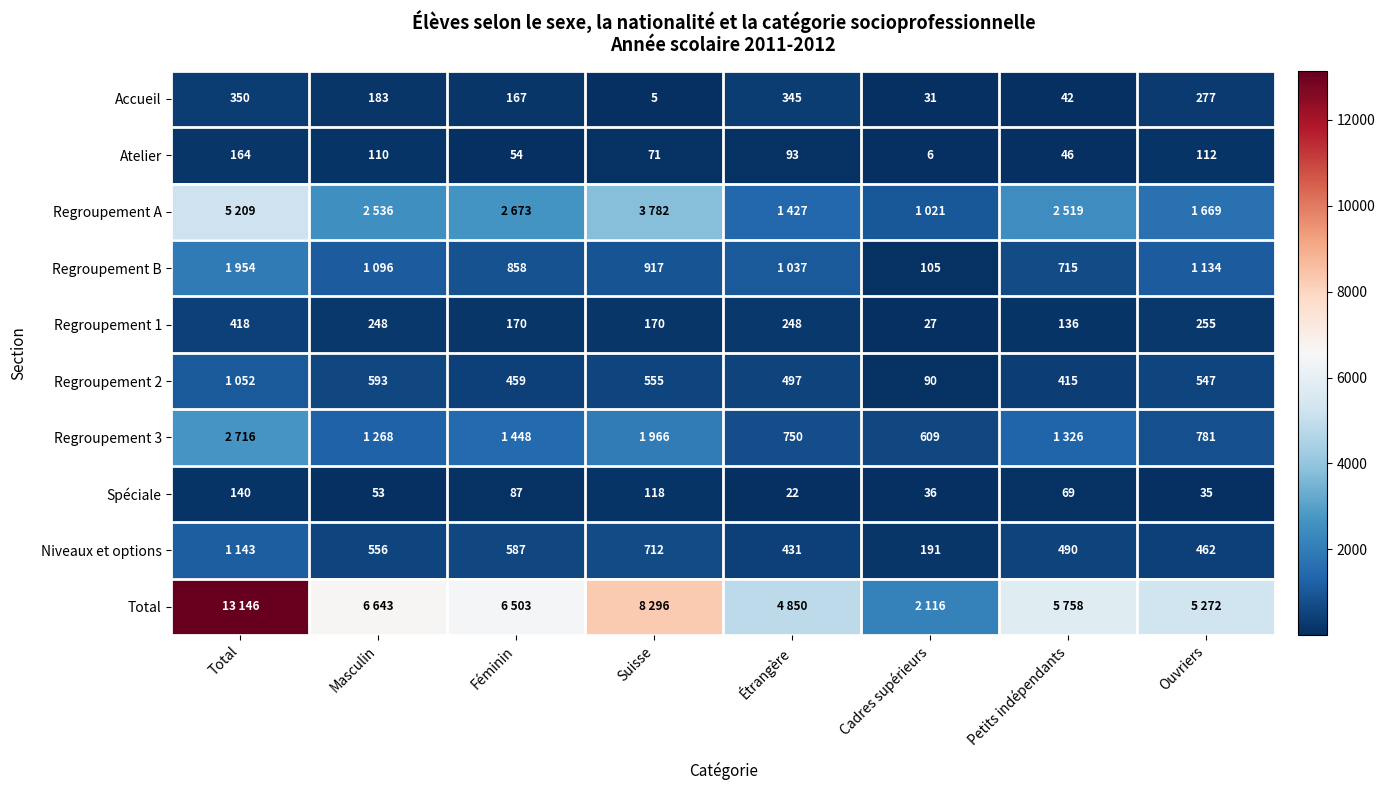

What is the maximum value for Accueil?

350